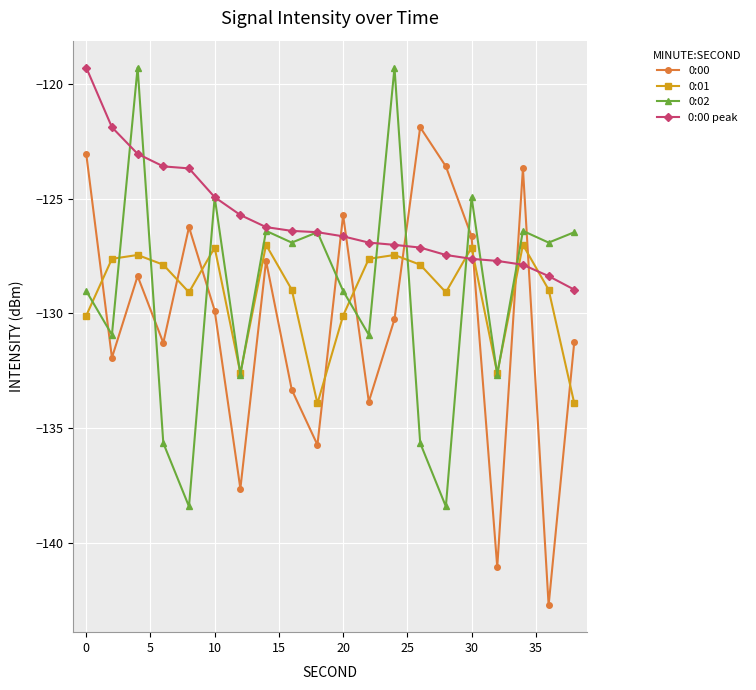

Which series ends up on top after the final intersection of 0:01 and 0:00?

0:00